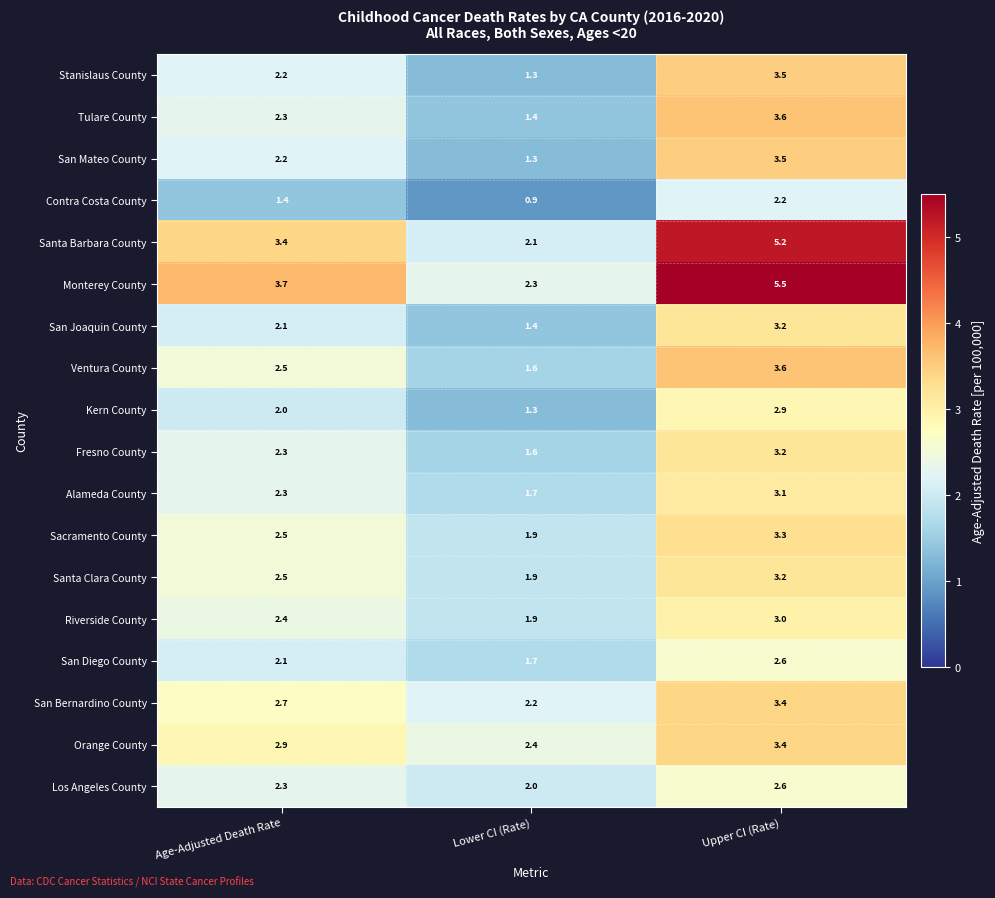

What is the difference between the Fresno County values at Age-Adjusted Death Rate and Upper CI (Rate)?

0.9